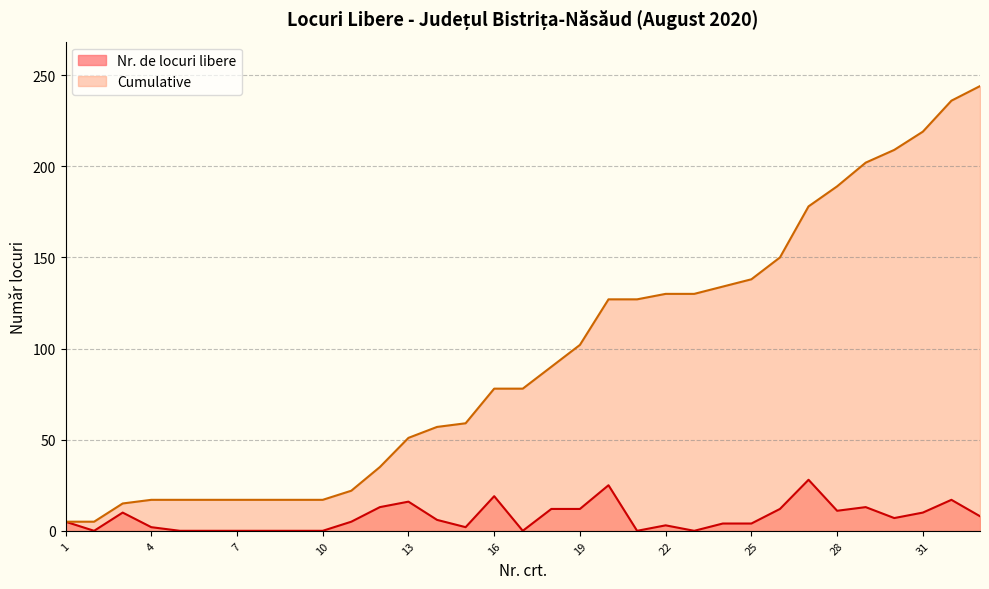

Is the value of Nr. de locuri libere at 22 greater than the value of Cumulative at 25?

No